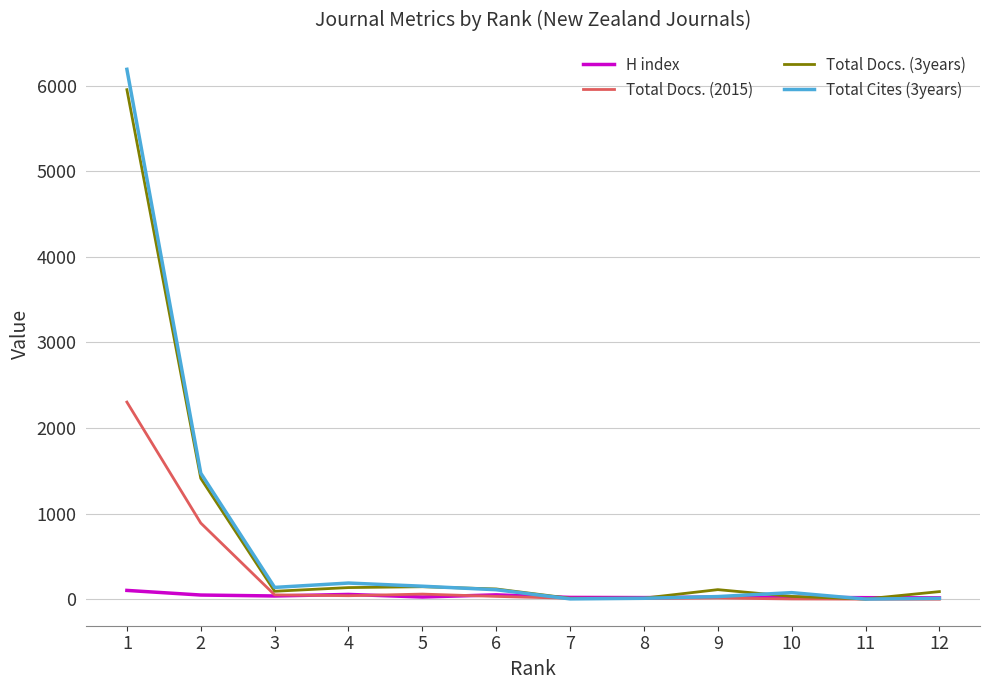

Count the number of categories in the chart.

12